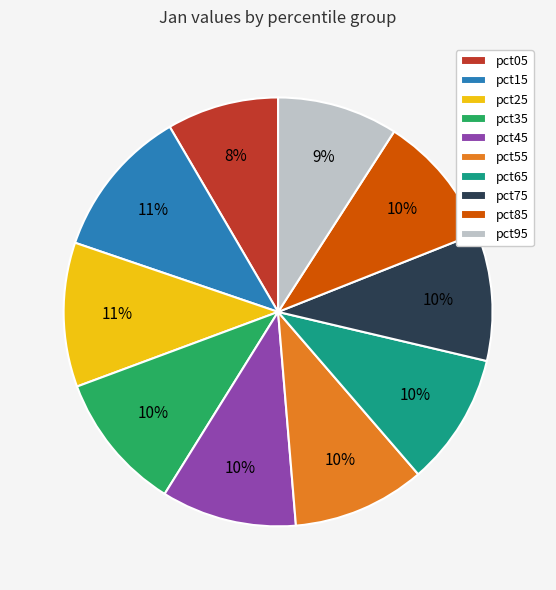

To the nearest percent, what is the average slice percentage?

10%